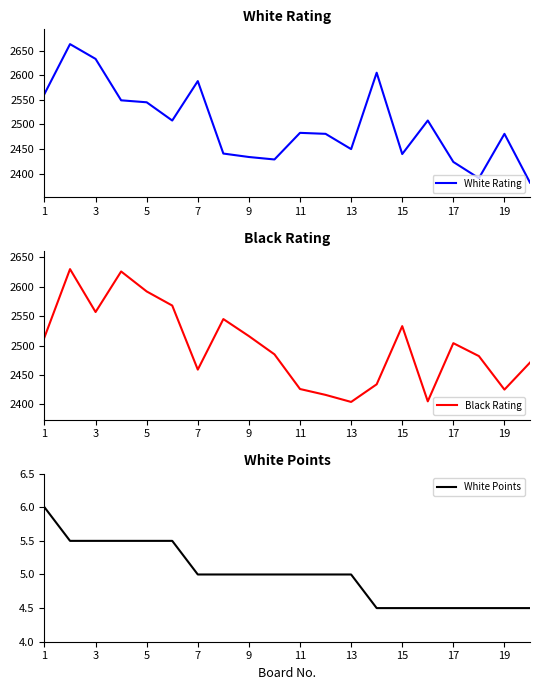

True or false: White Points and White Rating cross at least once.

False